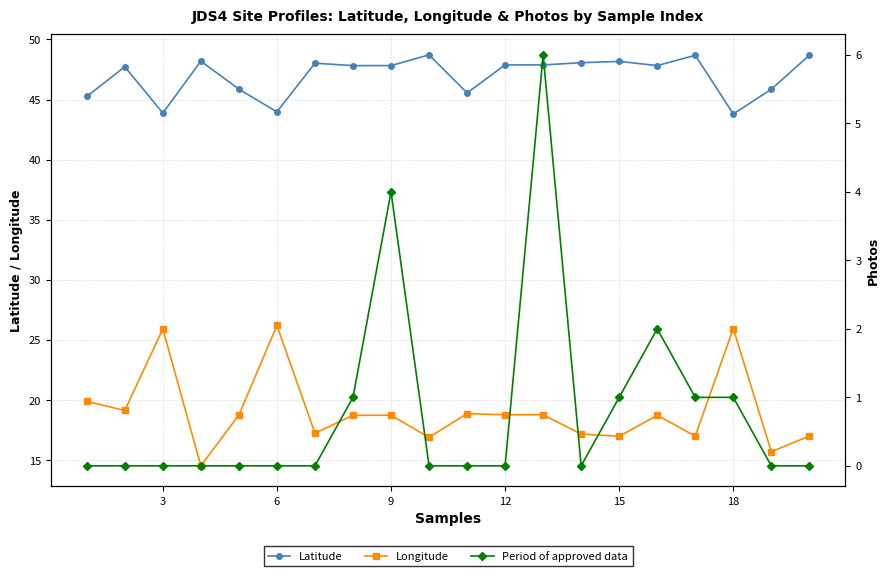

Where is the first local maximum for Longitude?

3